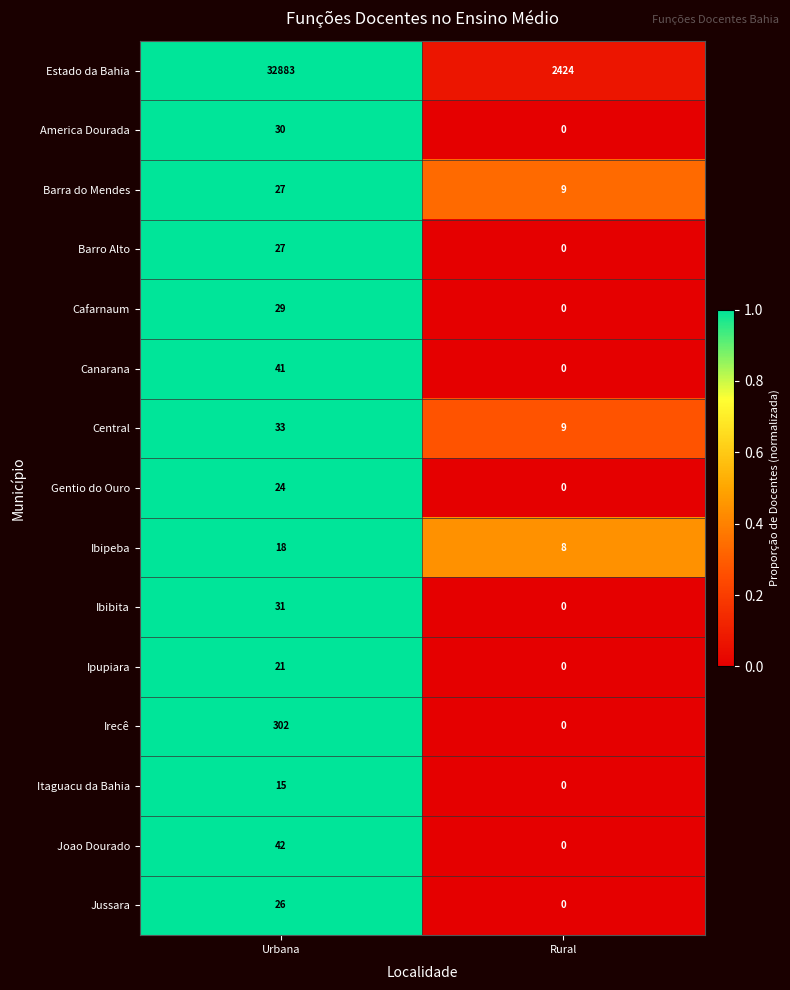

How many categories are shown in the chart?

2